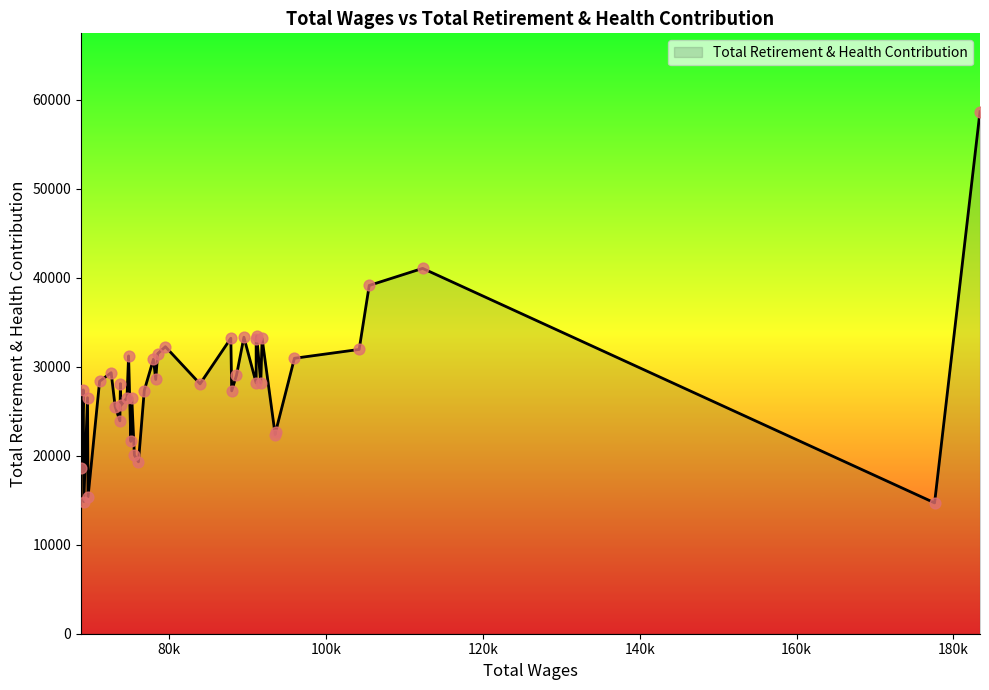

What is the difference between the maximum and minimum values?

43979